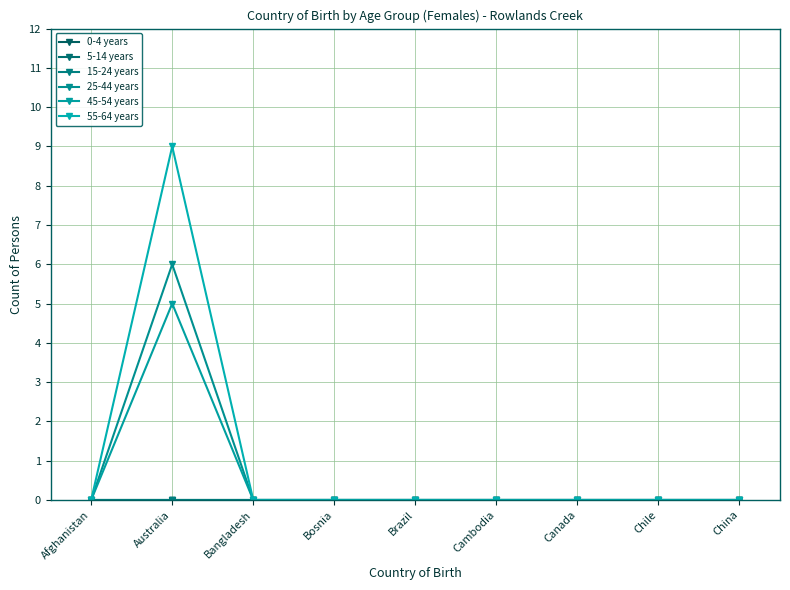

Count the 45-54 years values in the range 0 to 1.

8